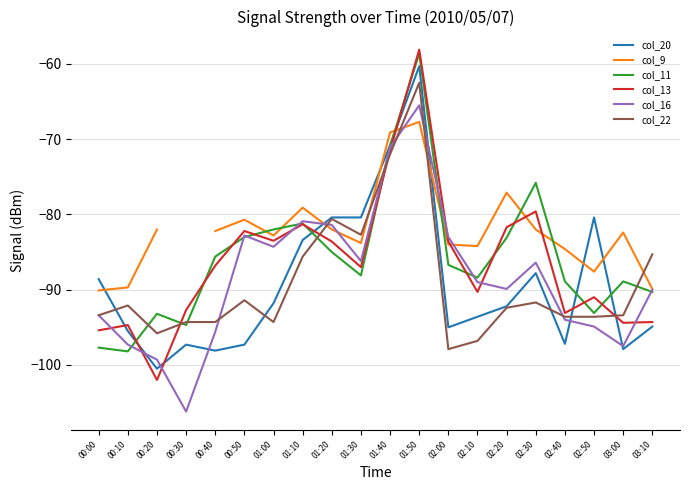

At 02:50, list the series in order from smallest to largest.

col_16, col_22, col_11, col_13, col_9, col_20